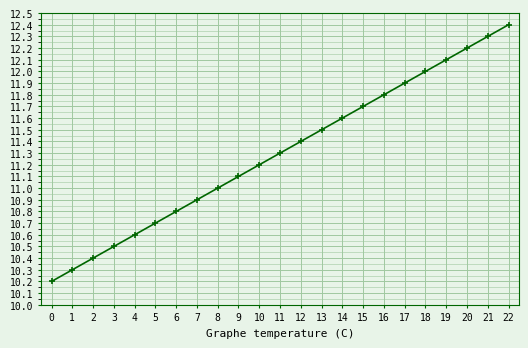

Rank the categories by value from lowest to highest.

0, 1, 2, 3, 4, 5, 6, 7, 8, 9, 10, 11, 12, 13, 14, 15, 16, 17, 18, 19, 20, 21, 22